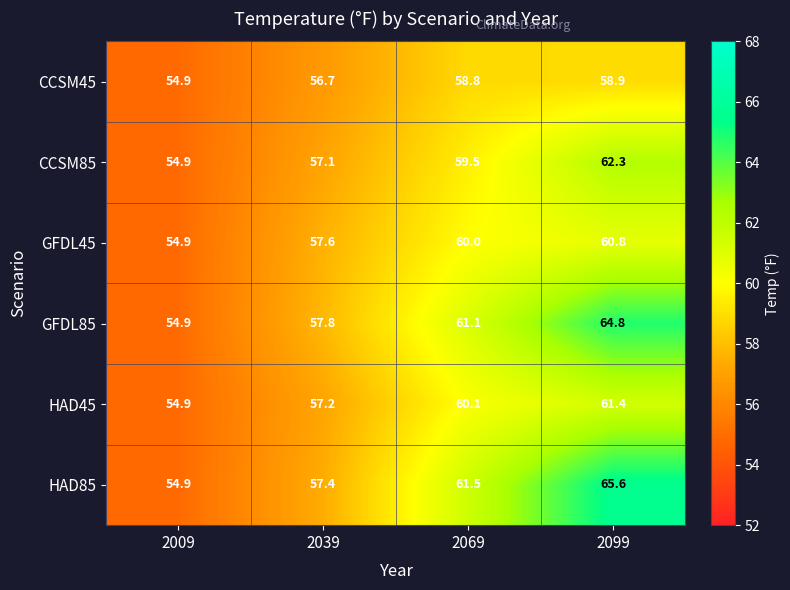

Which series has the largest total across all categories?

HAD85